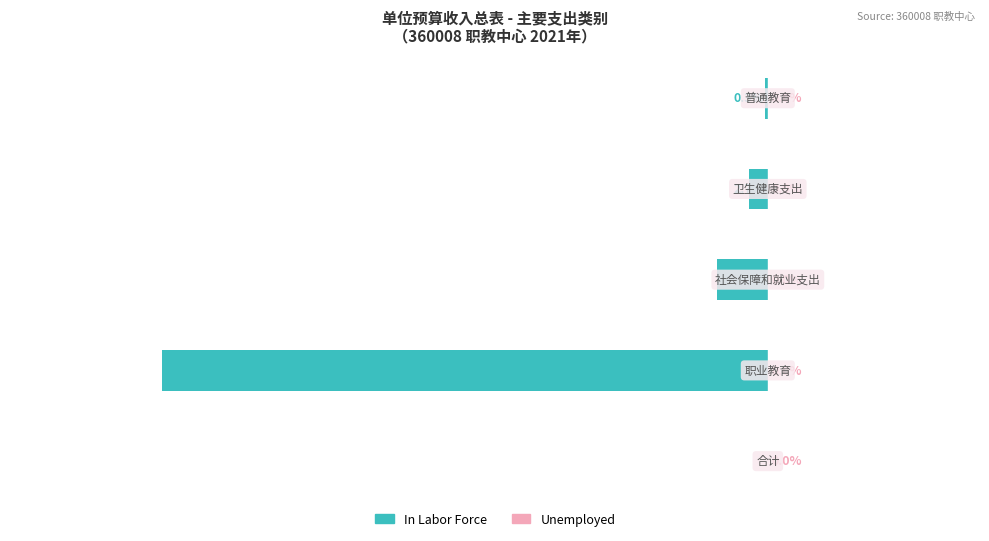

Are the bars horizontal?

Yes